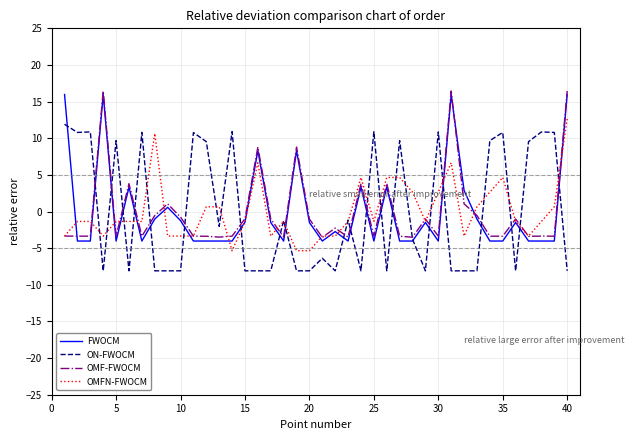

Does the chart have visible grid lines?

Yes